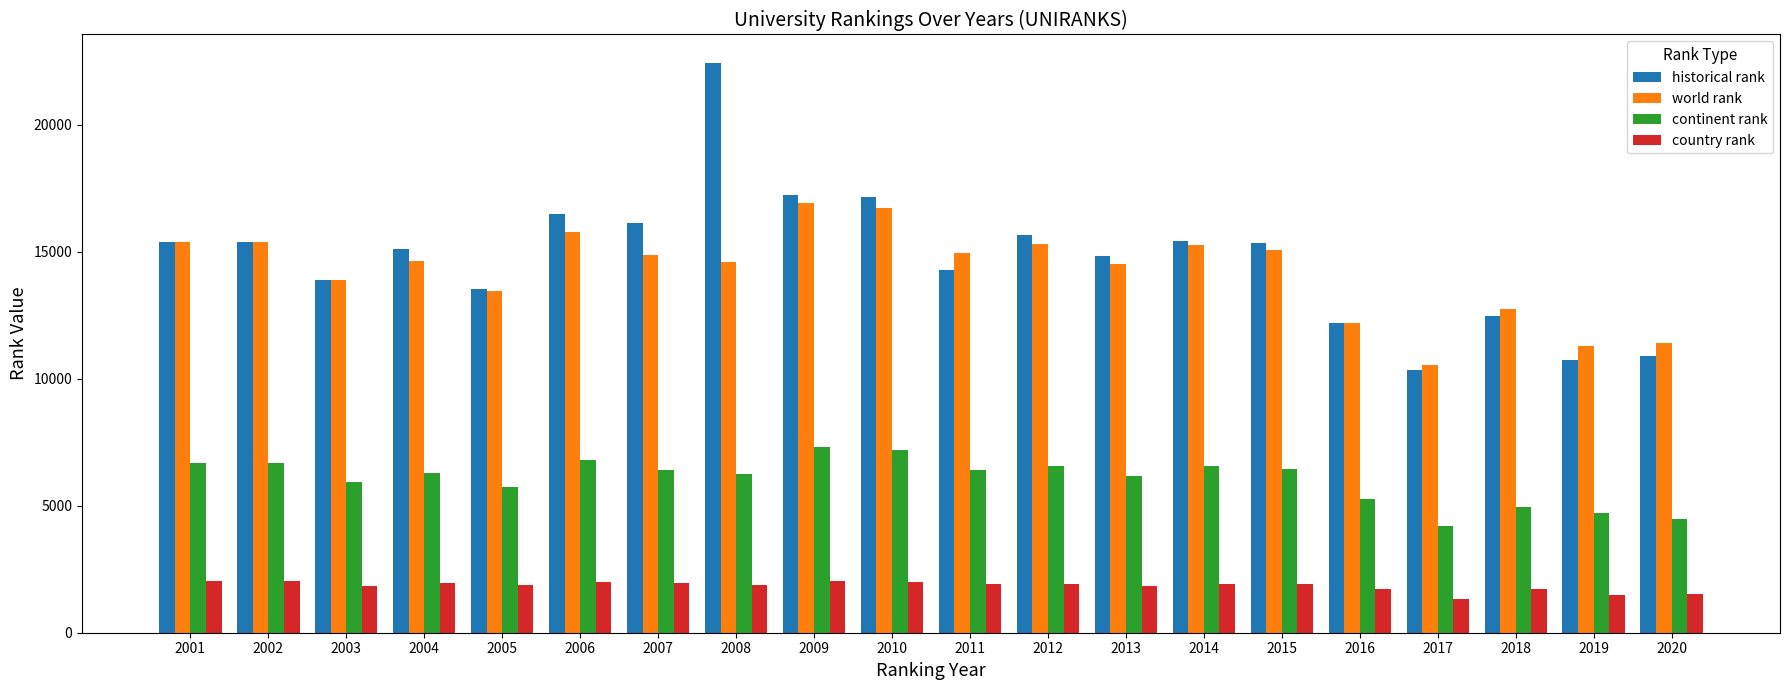

Is the value of historical rank at 2007 greater than the value of continent rank at 2004?

Yes